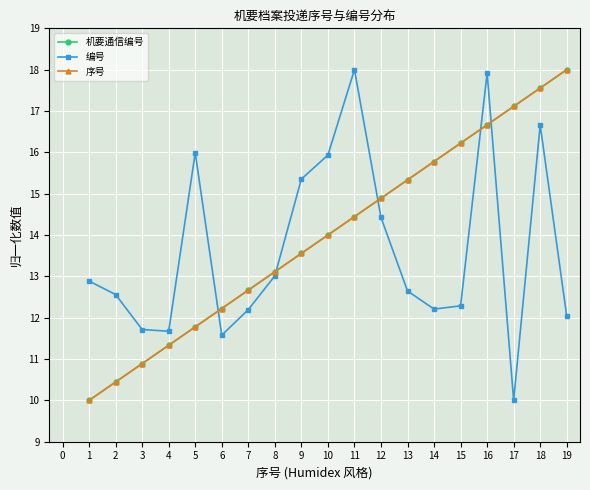

Does the chart have visible grid lines?

Yes